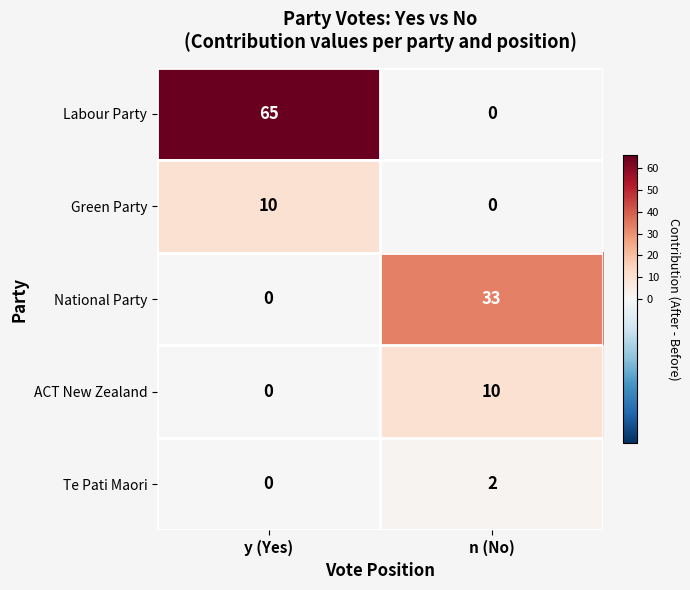

Reading left to right, what are all the values shown in this chart?

Labour Party: y (Yes)=65	n (No)=0
Green Party: y (Yes)=10	n (No)=0
National Party: y (Yes)=0	n (No)=33
ACT New Zealand: y (Yes)=0	n (No)=10
Te Pati Maori: y (Yes)=0	n (No)=2